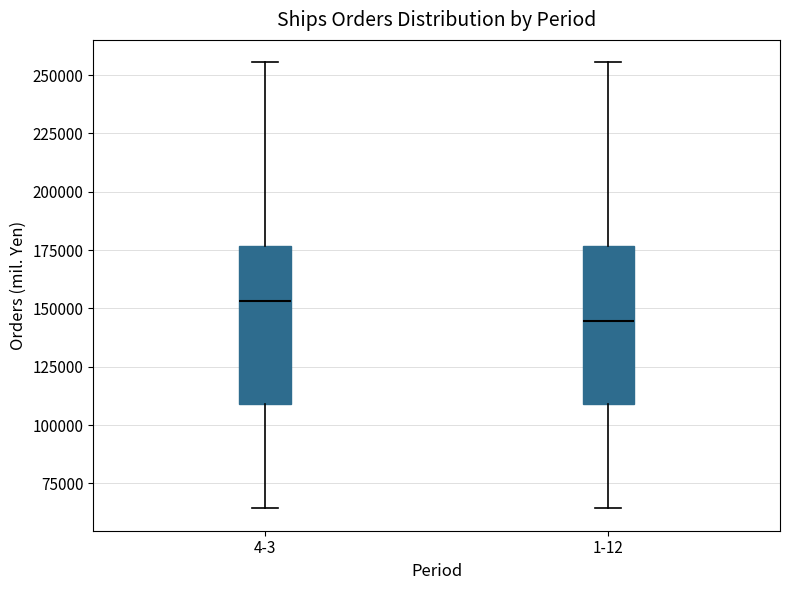

Reading left to right, read every box against the y-axis: the position of its median line, the range the box covers, and the ends of its whiskers. The values are not printed on the chart, so give them approximately, as read against the axis.

4-3: median 155000, box 110000 to 175000, whiskers 65000 to 255000
1-12: median 145000, box 110000 to 175000, whiskers 65000 to 255000